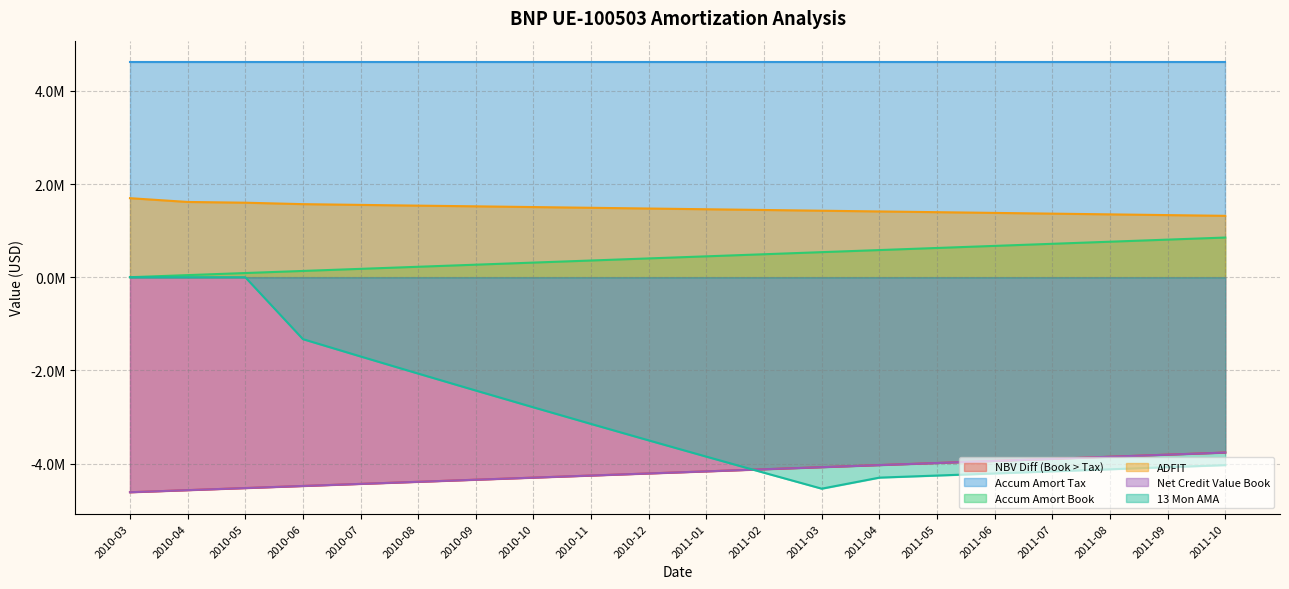

Does the chart have visible grid lines?

Yes